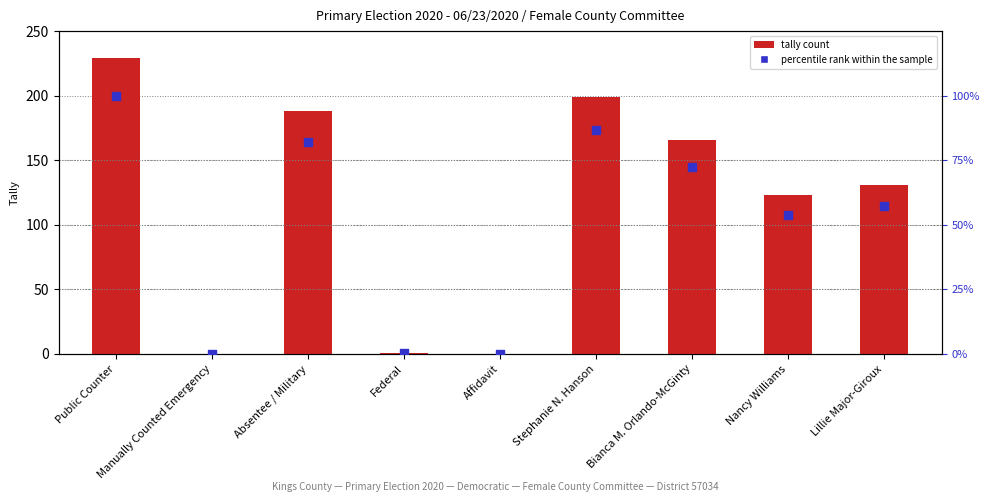

Which series contains the lowest Y value?

tally count